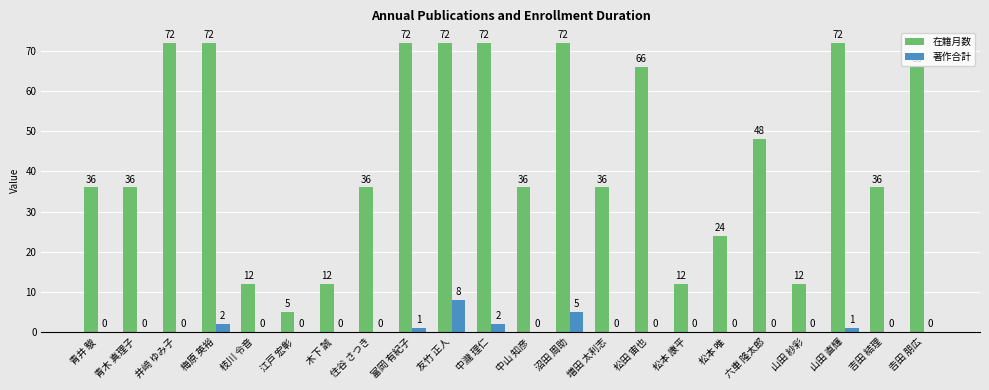

Which series has the largest total across all categories?

在籍月数